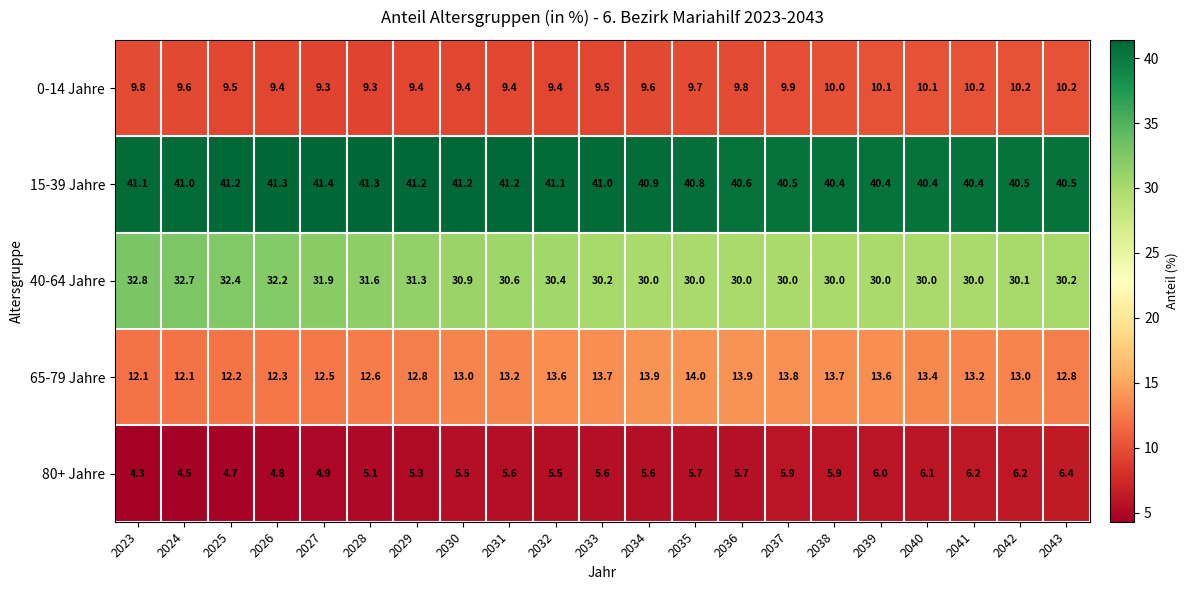

What is the difference between the highest and lowest values at 2027?

36.5